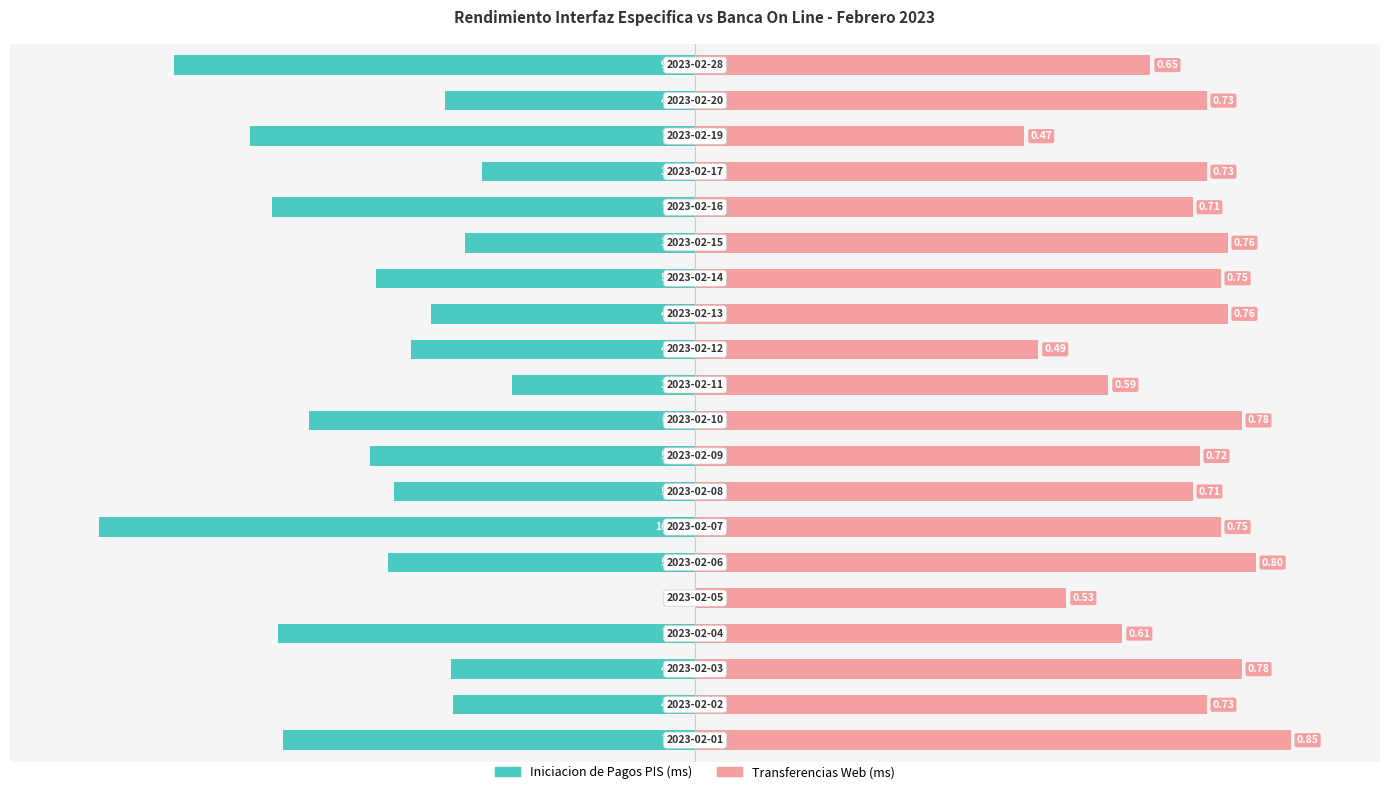

True or false: Iniciacion de Pagos PIS has a value of -54.6 at 8.

True